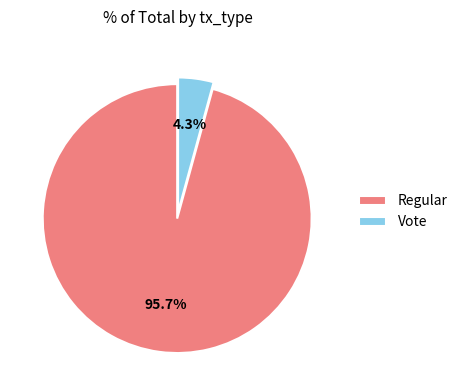

Is there a majority slice in this chart?

Yes